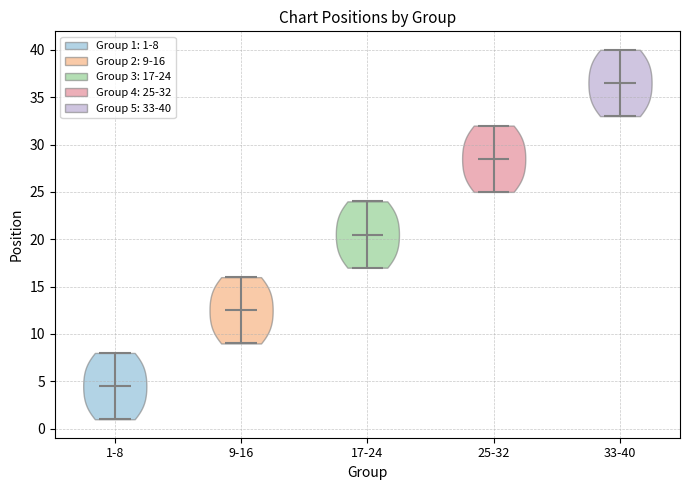

Which violin has the highest median line?

33-40